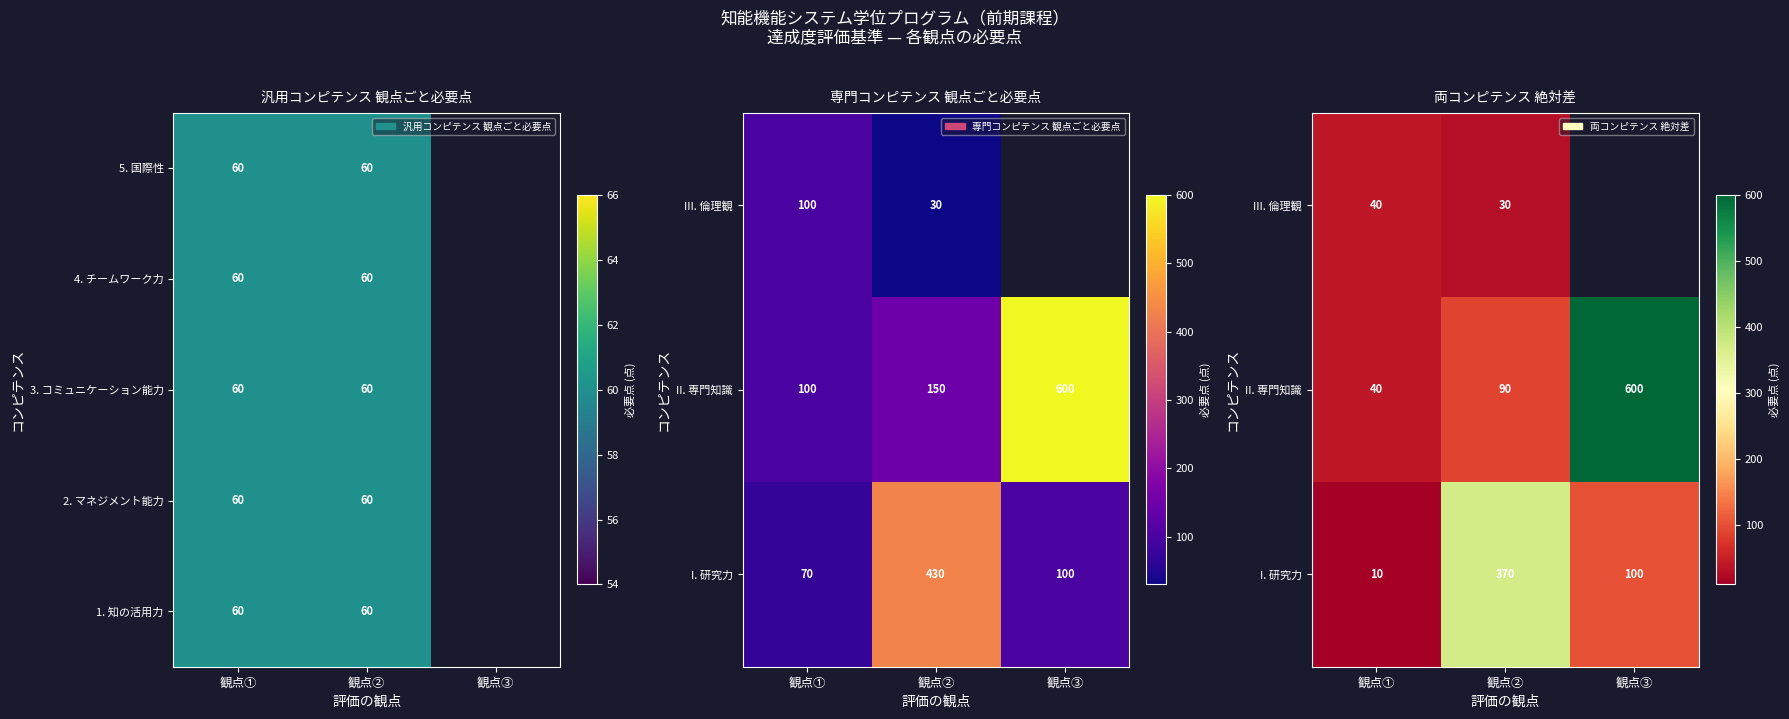

Rank the series by their maximum value, from lowest to highest.

III. 倫理観, 4. チームワーク力, 5. 国際性, I. 研究力, II. 専門知識